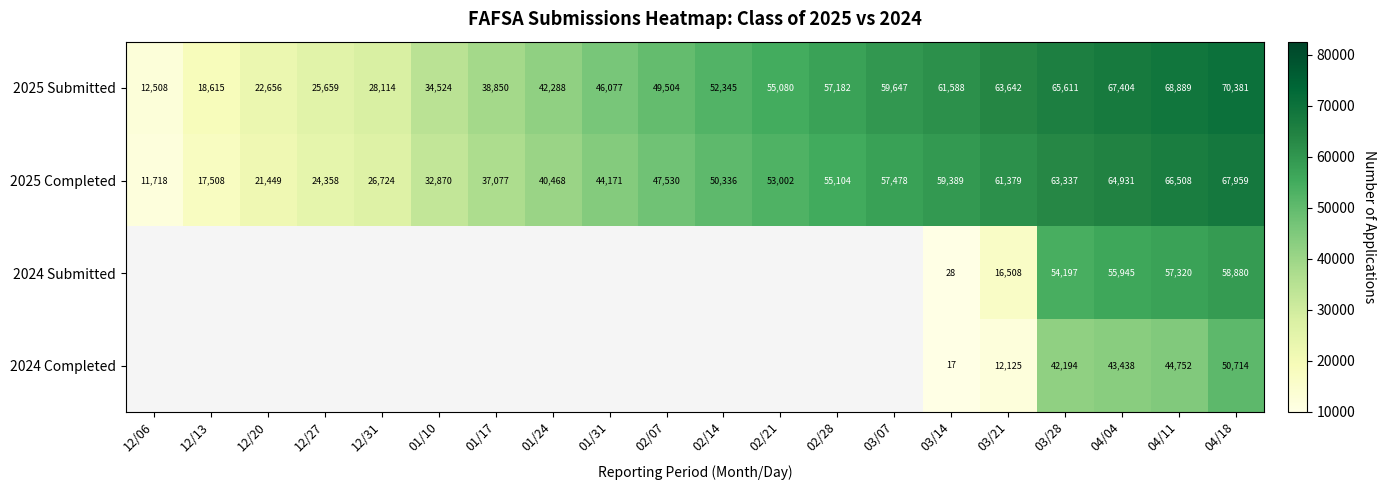

What is the total value across all series at 04/11?

237469